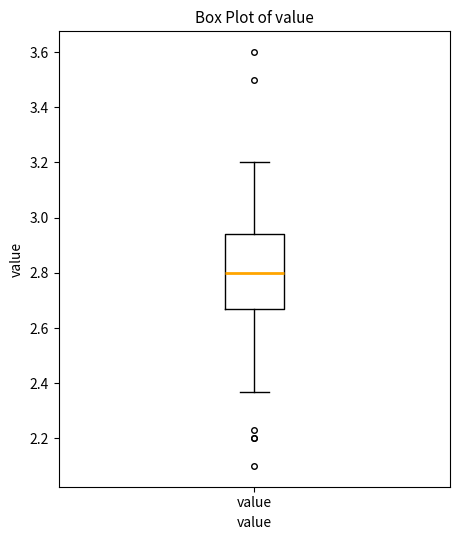

Where does the lower whisker of the box for value end on the y-axis? The values are not printed on the chart, so give them approximately, as read against the axis.

2.38